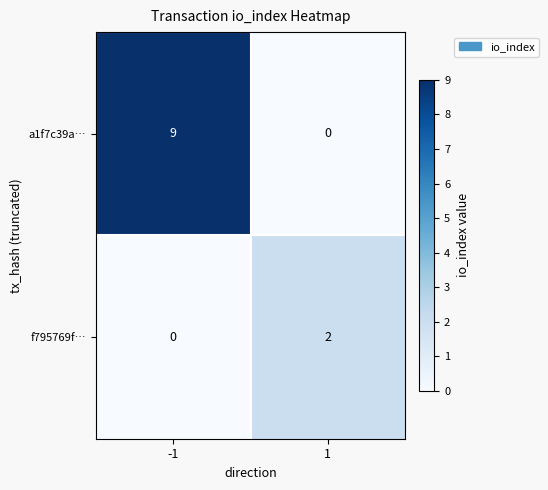

What is the sum of the a1f7c39a… values at -1 and 1?

9